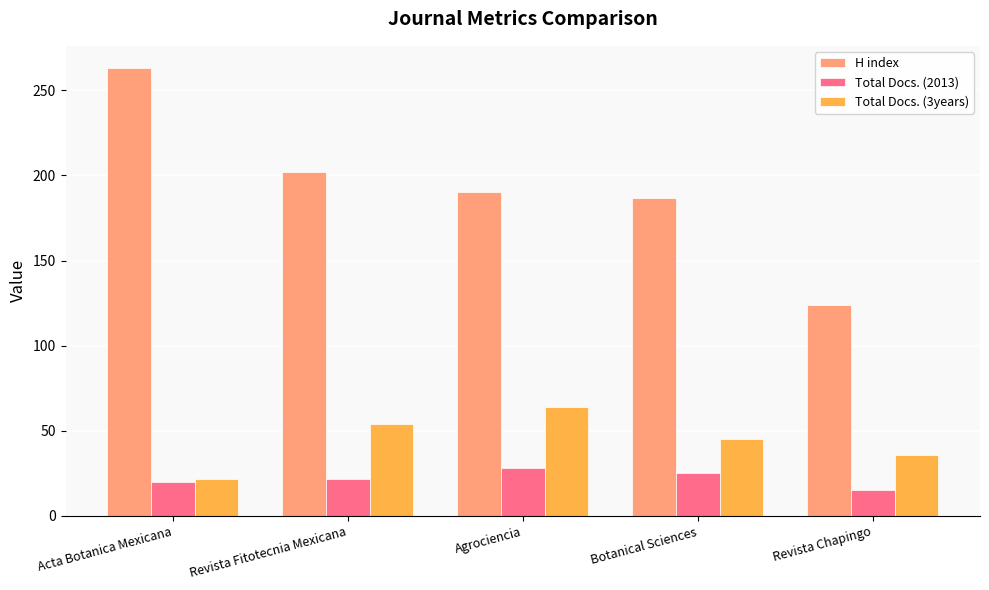

What is the smallest value displayed?

15